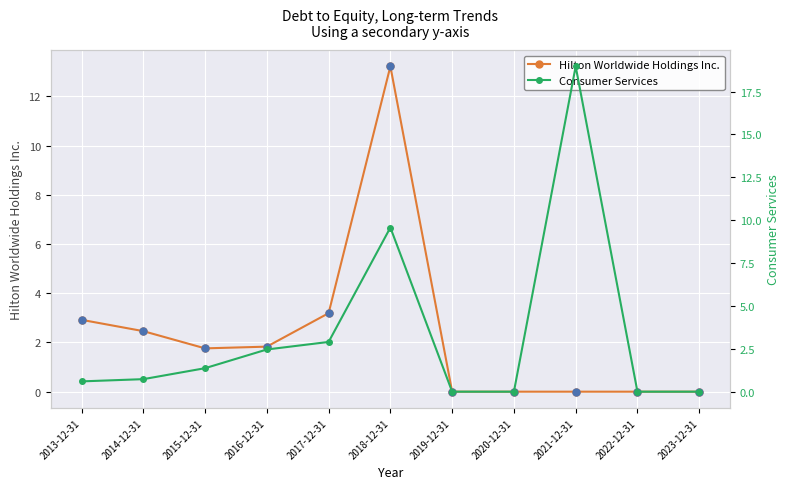

Which series has the largest total across all categories?

Consumer Services